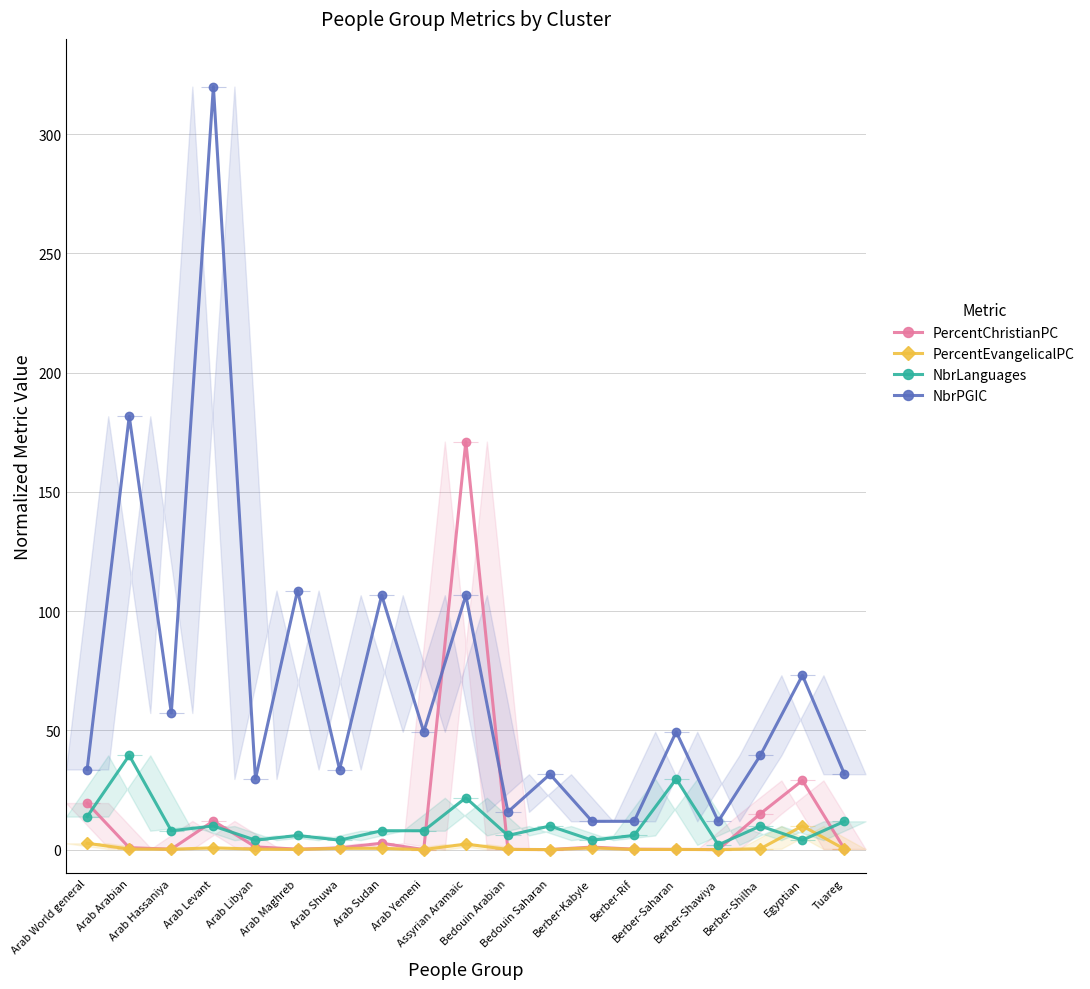

Which category has the highest value across all series?

Arab Levant